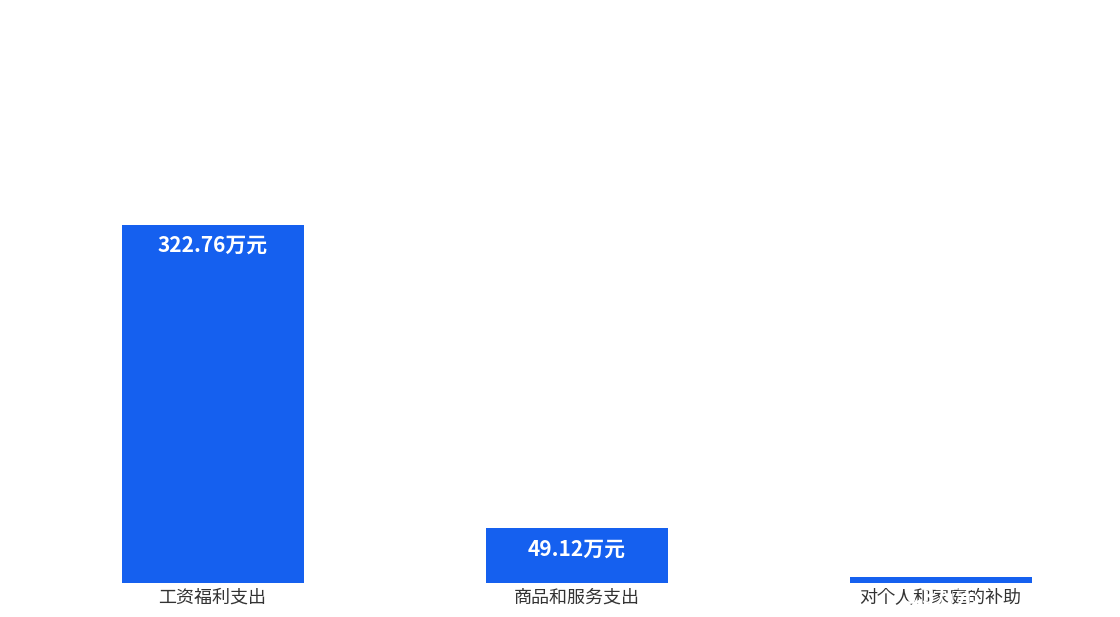

Does the chart contain any negative values?

No